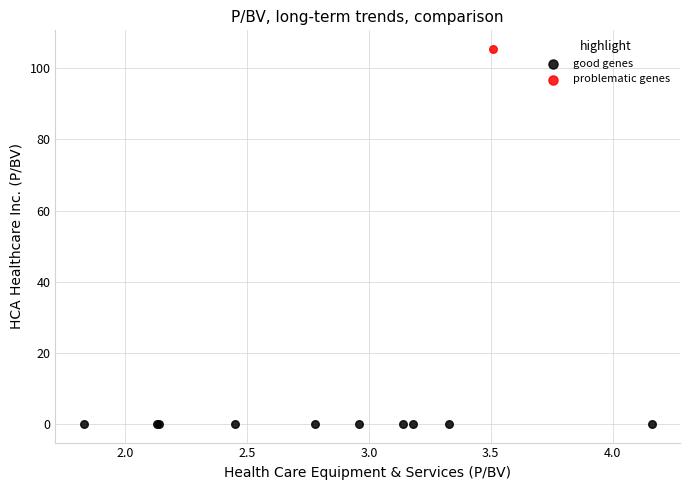

Which series contains the highest Y value?

problematic genes